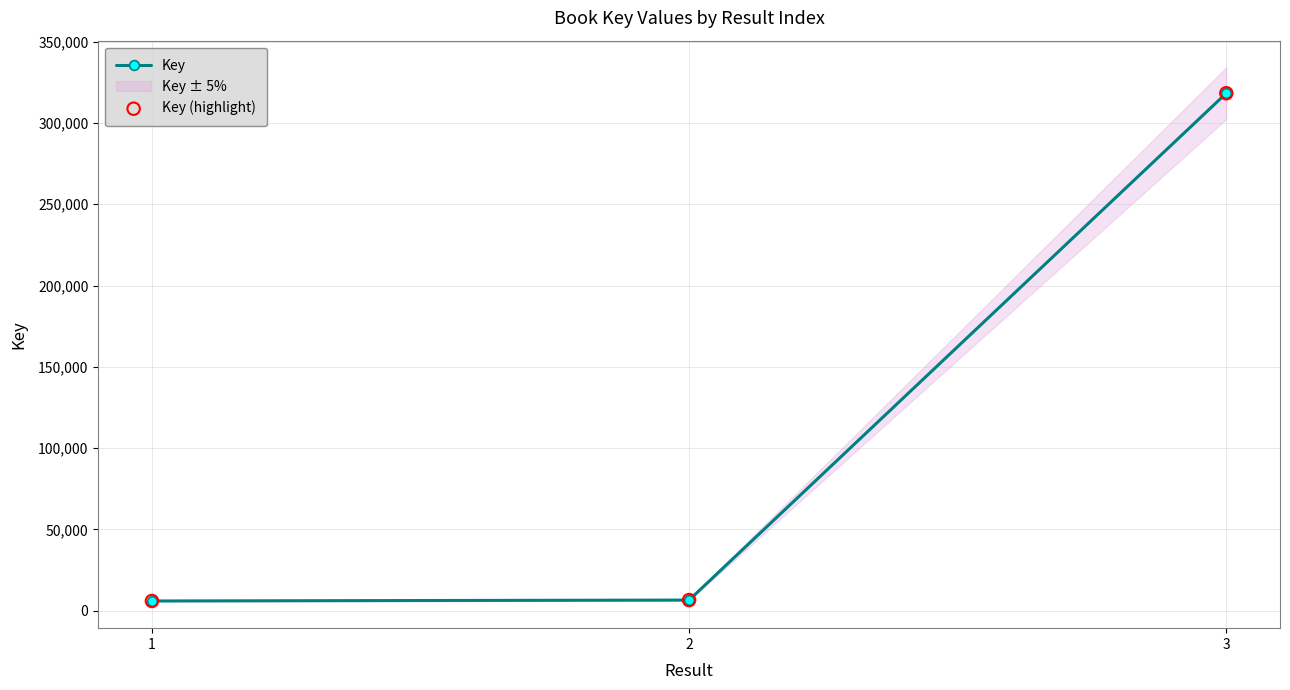

Which series has the largest Y range (max minus min)?

Key